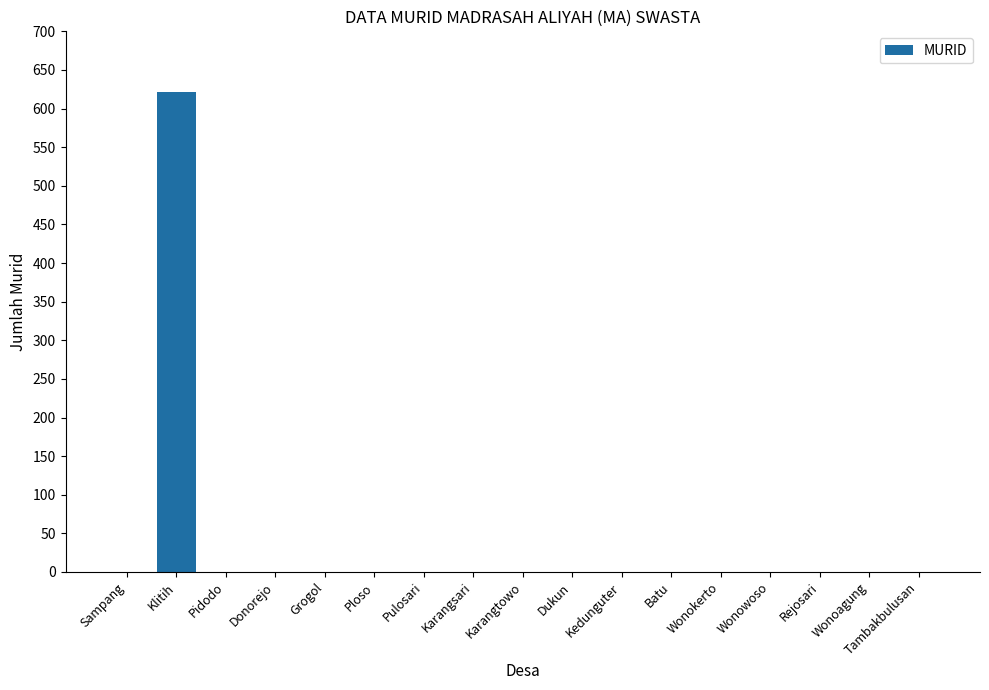

The chart shows a value of 622 at Klitih. True or false?

True